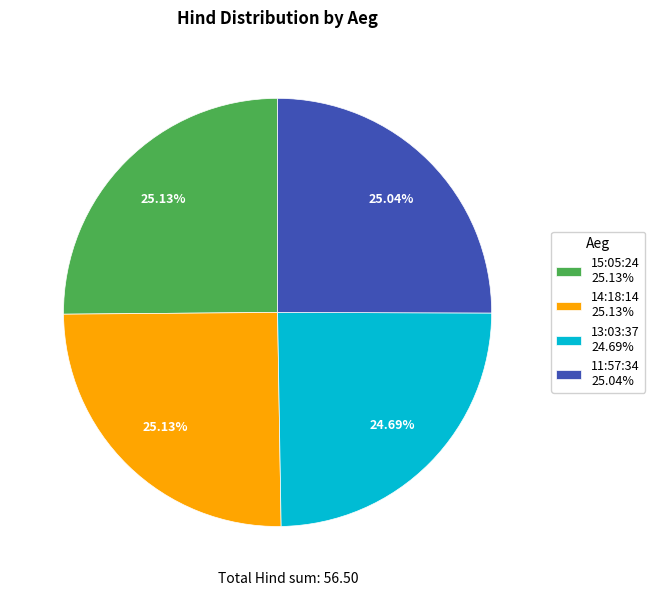

Does any single category account for the majority?

No